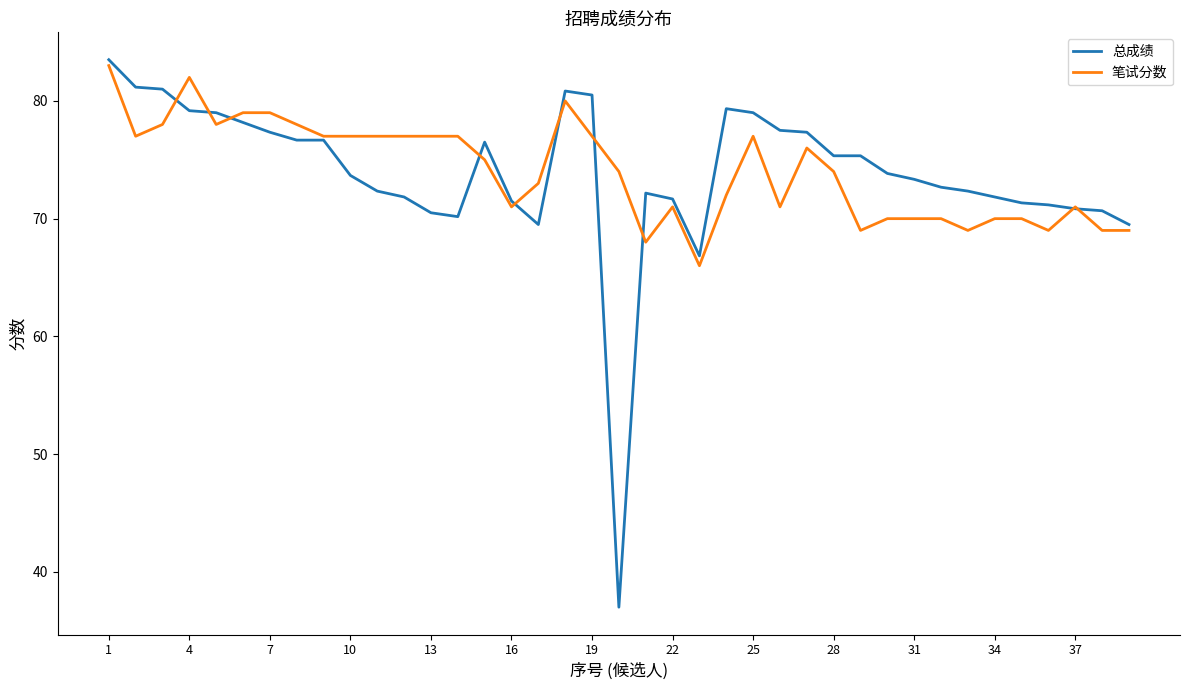

What is the smallest value displayed?

37.0